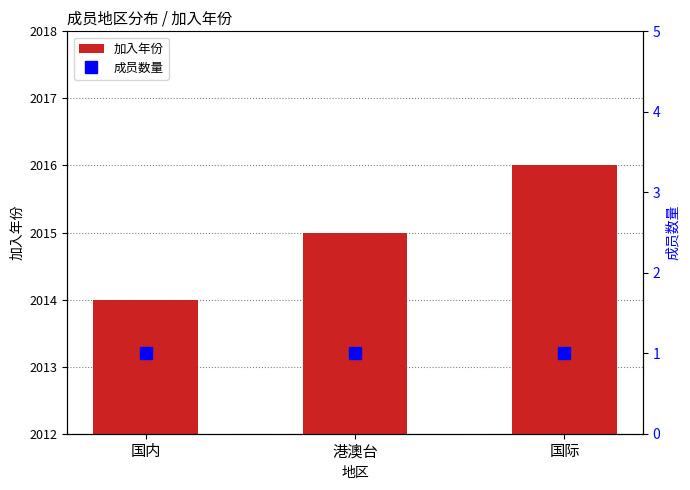

What is the difference between the 加入年份 values at 国际 and 港澳台?

1